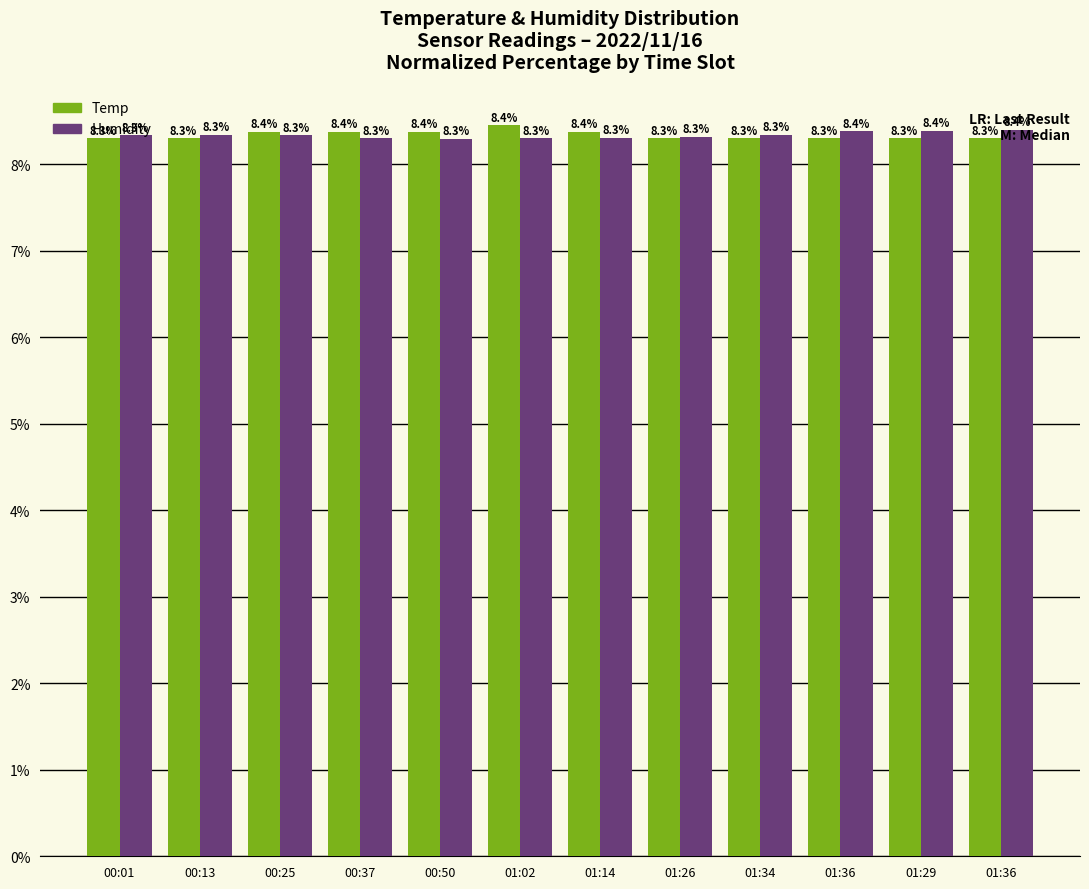

What is the total value across all series at 01:36?

16.7